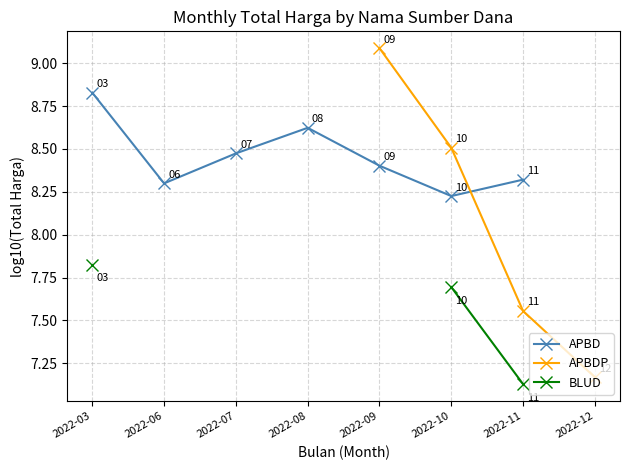

Which series changed the most between 2022-09 and 2022-10?

APBDP